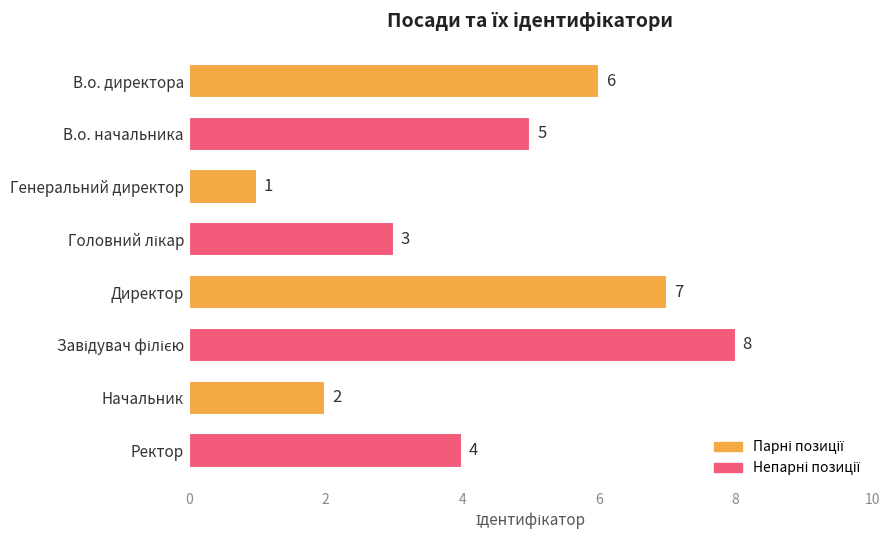

Reading bottom to top, list all the values displayed in this chart.

4	2	8	7	3	1	5	6